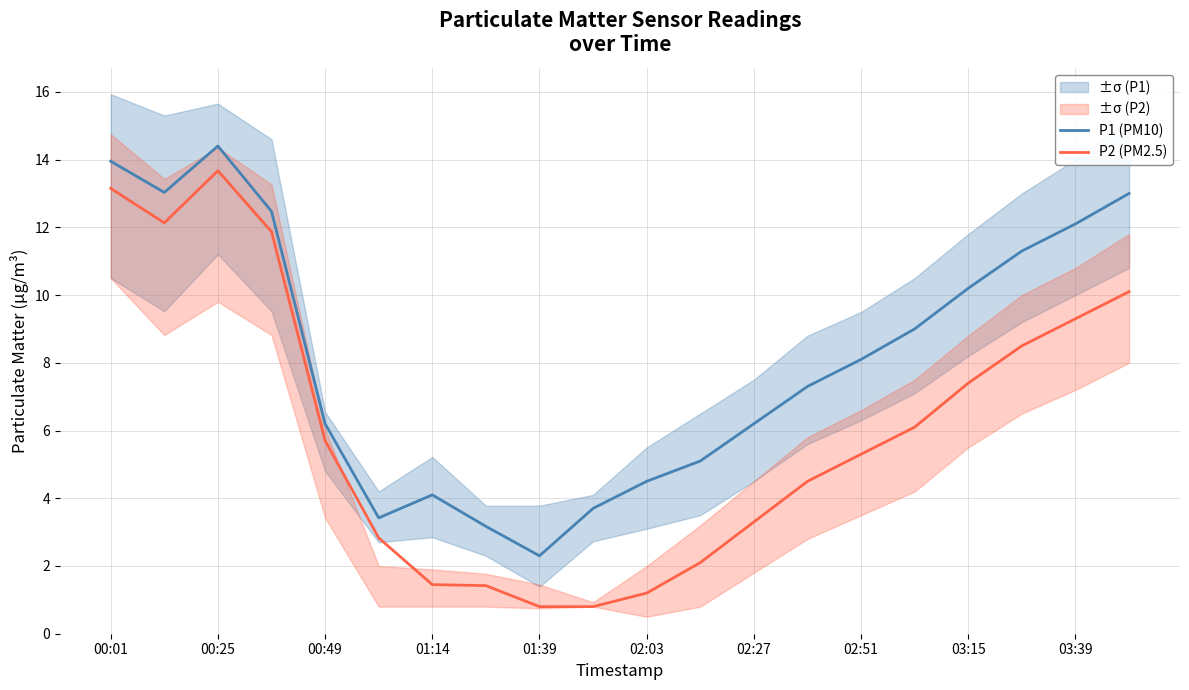

At how many categories does at least one series exceed 5?

14